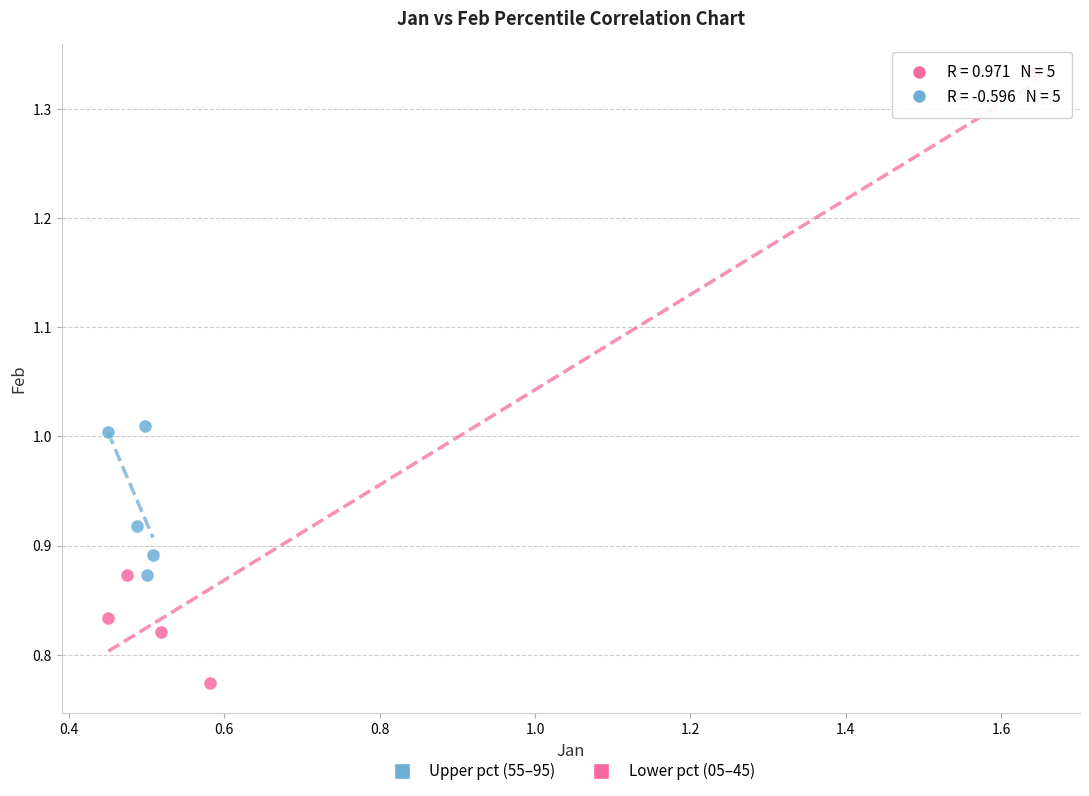

What are all the series names shown in the legend?

Upper pct (55–95), Lower pct (05–45)